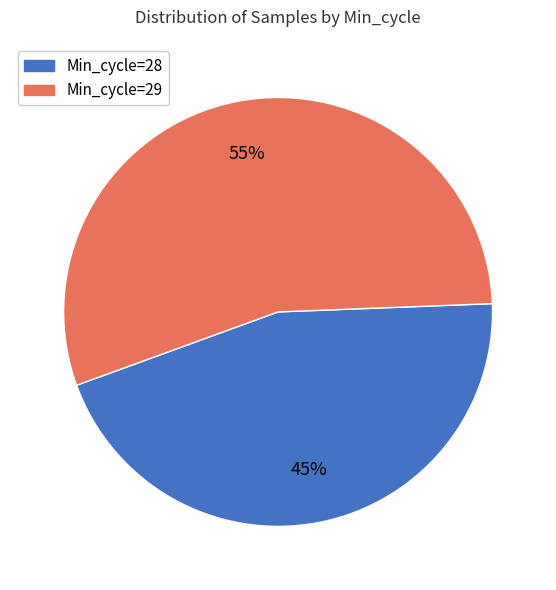

To the nearest percent, what portion does Min_cycle=29 represent?

55%